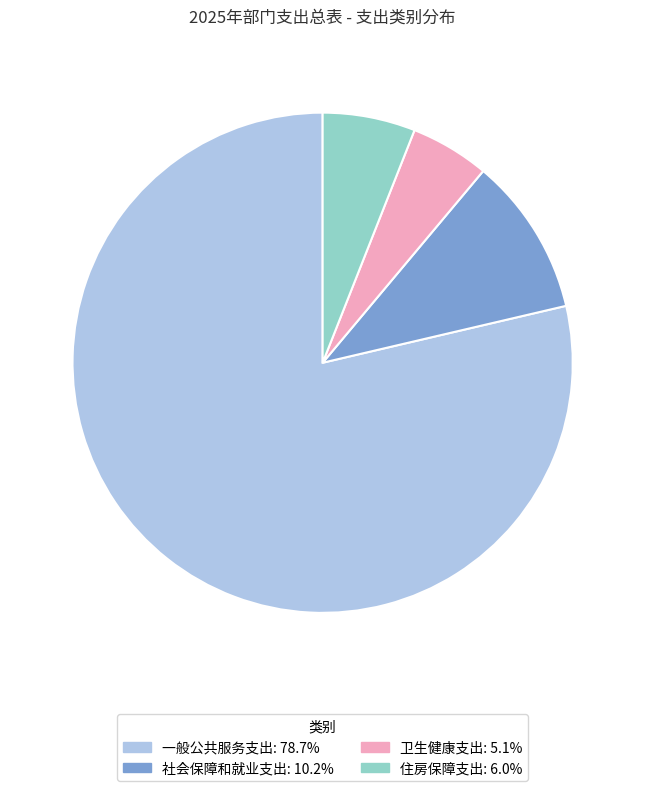

Which slice is the smallest?

卫生健康支出